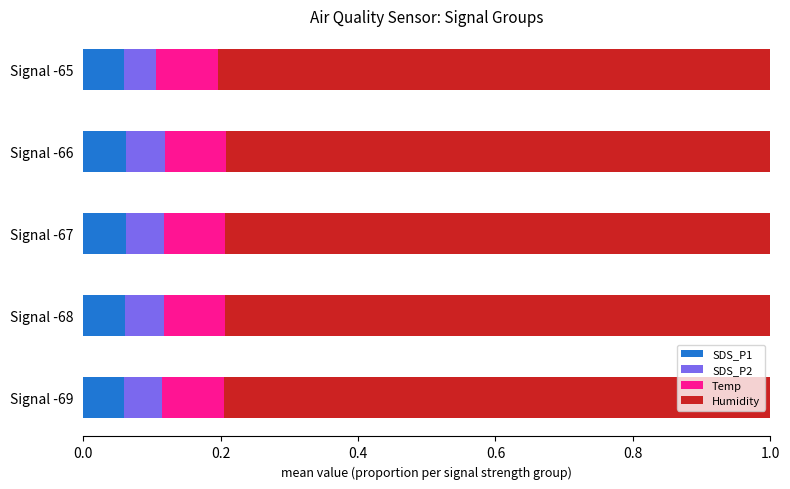

What is the sum of all SDS_P1 values?

0.3